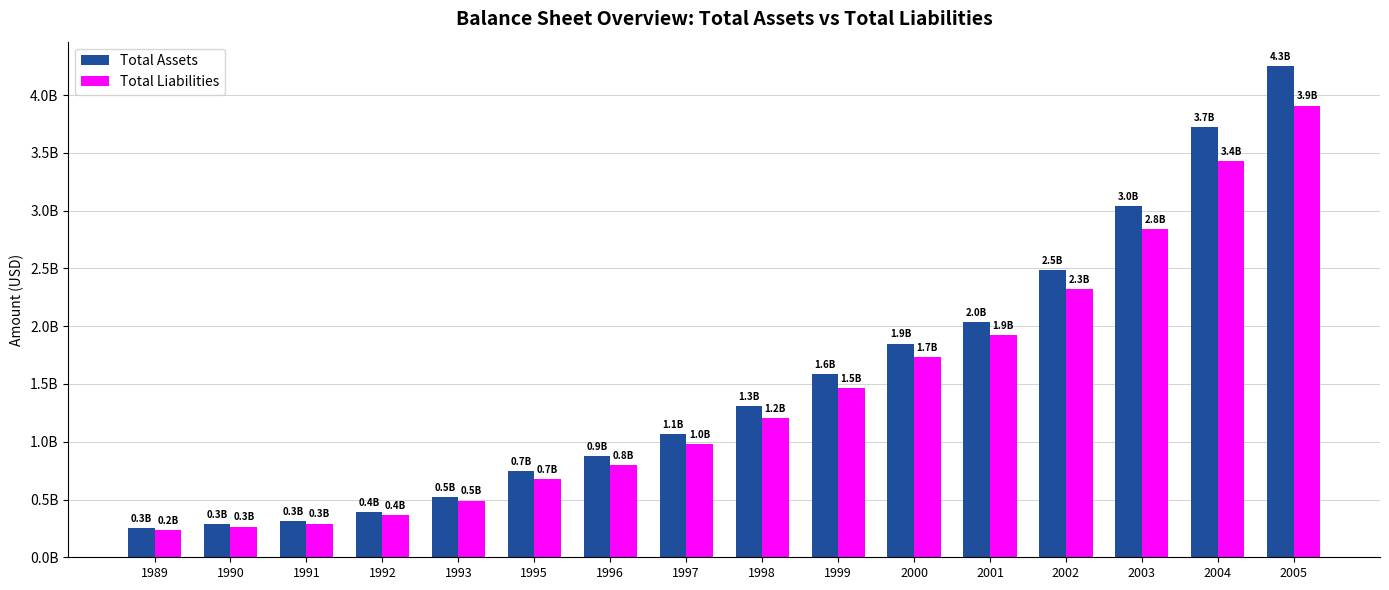

True or false: Total Liabilities has a value of 2511660802 at 1999.

False